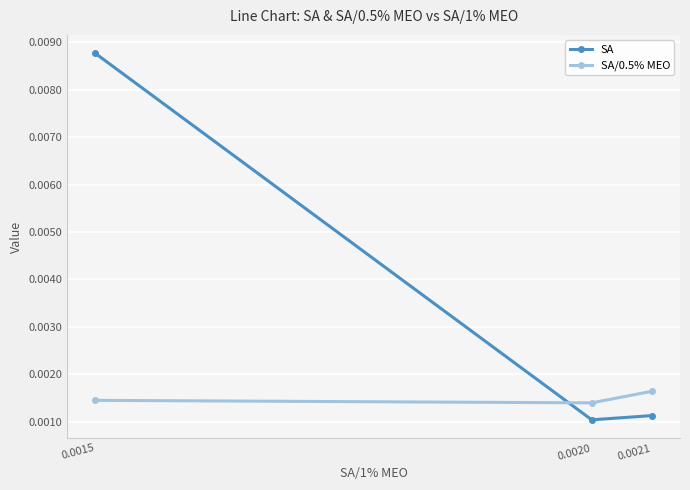

How many series are shown in this chart?

2